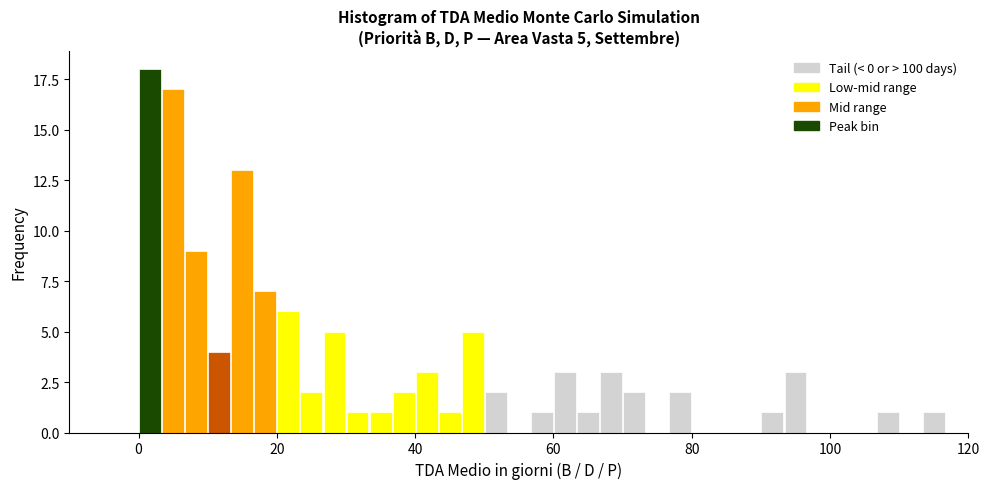

Around what value on the x-axis is the tallest bar? Give the approximate position of its centre, as read against the axis.

2